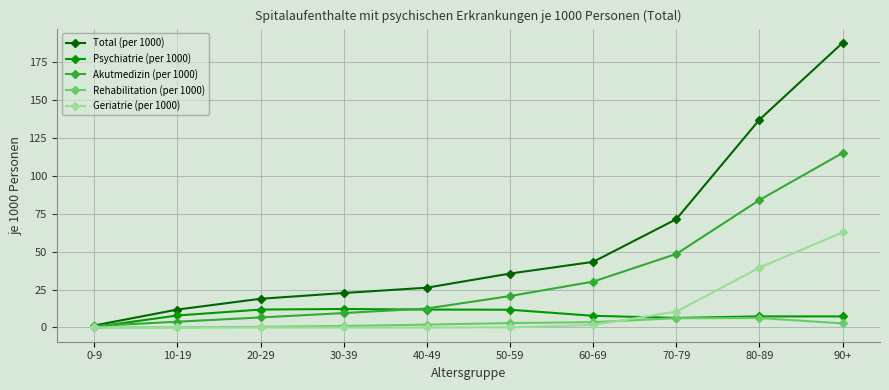

The value of Total (per 1000) at 30-39 is 38.2. True or false?

False